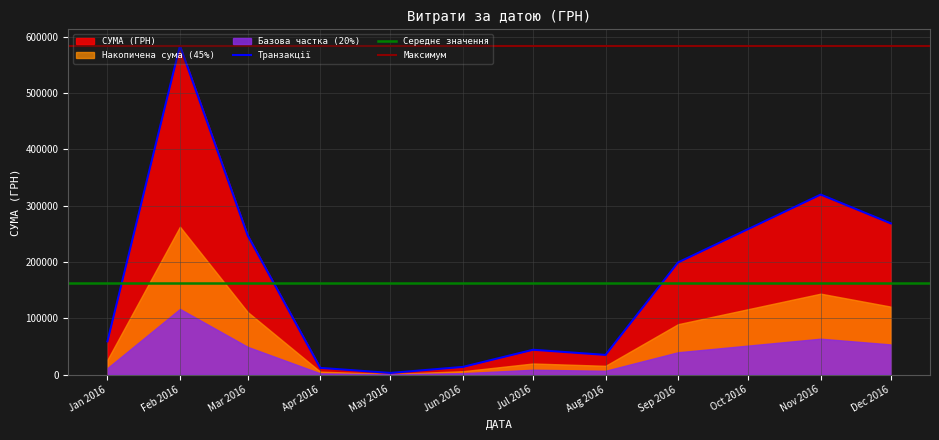

Which category has the highest value in the Транзакції series?

Feb 2016